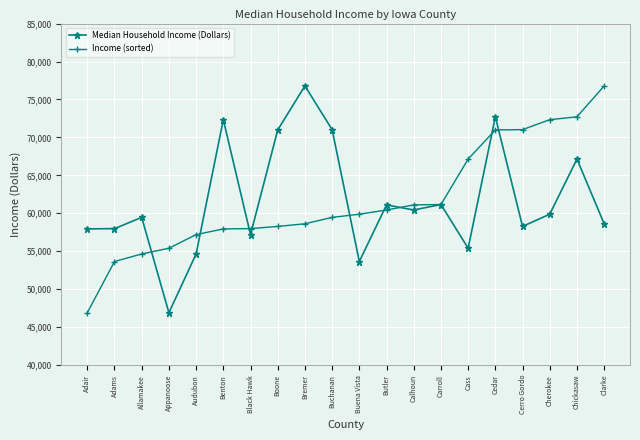

What is the minimum value shown in the chart?

46900